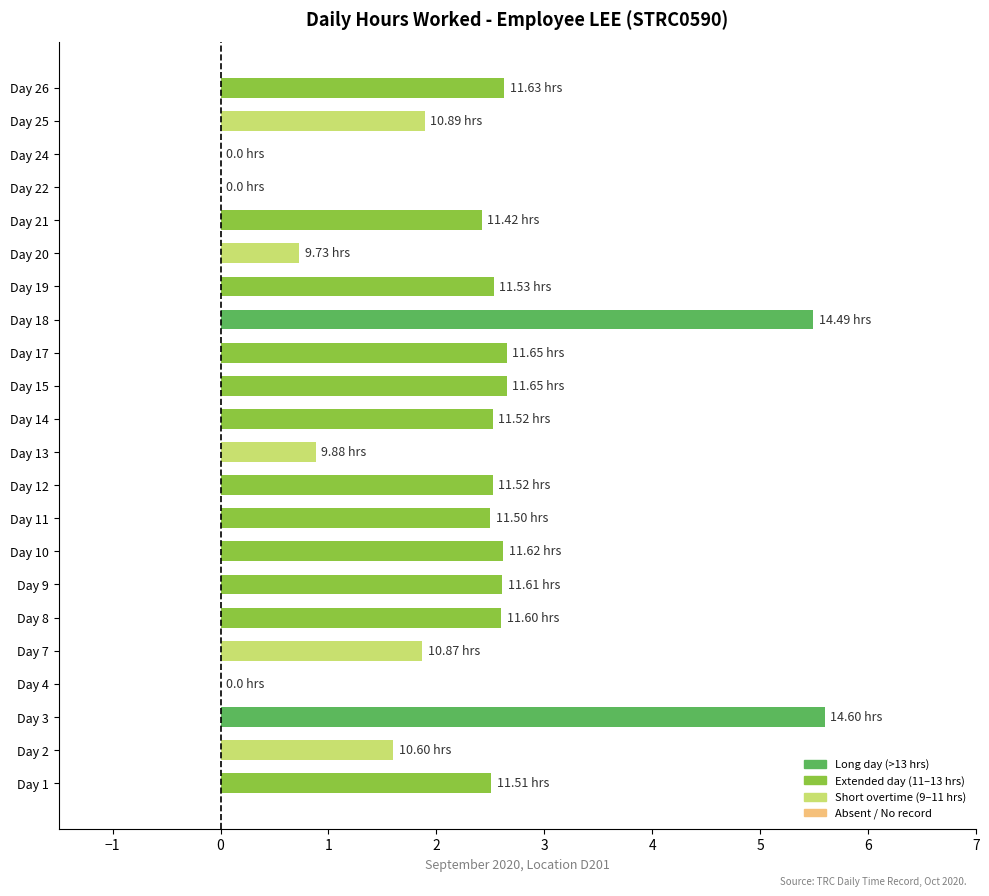

What is the sum of all values?

48.8